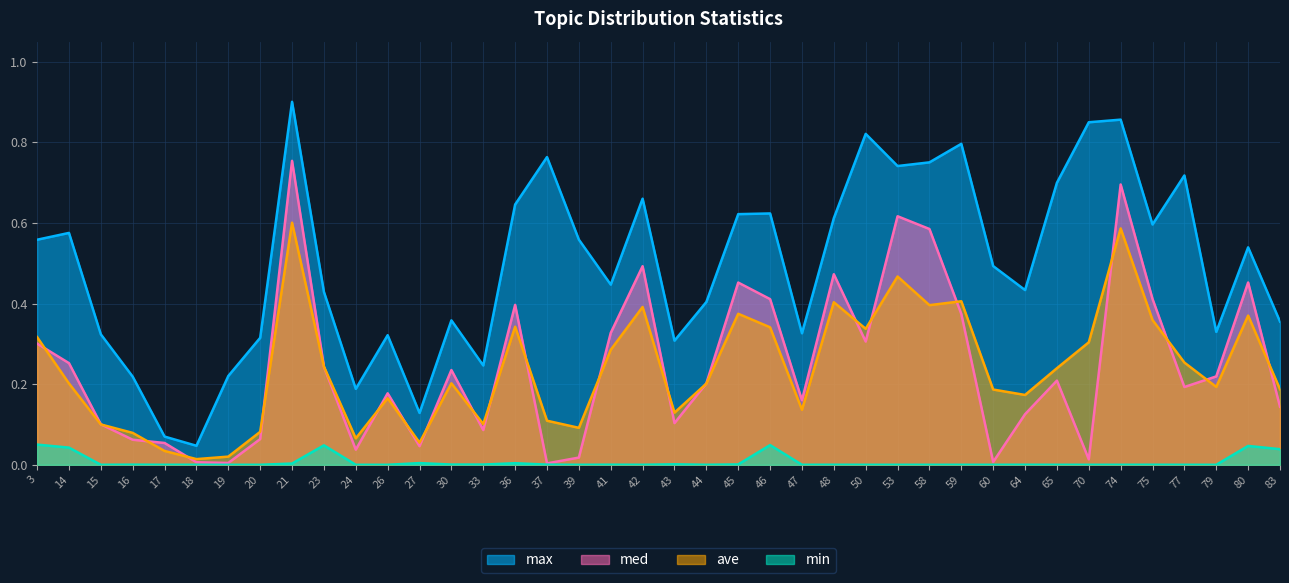

How many lines are shown in the chart?

4